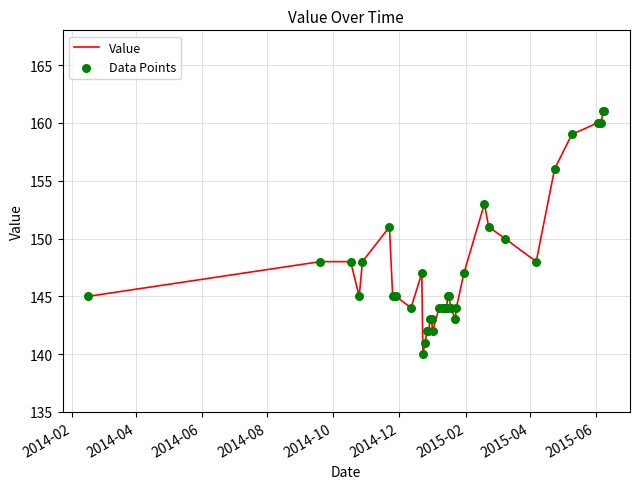

At how many categories does at least one series exceed 146?

16